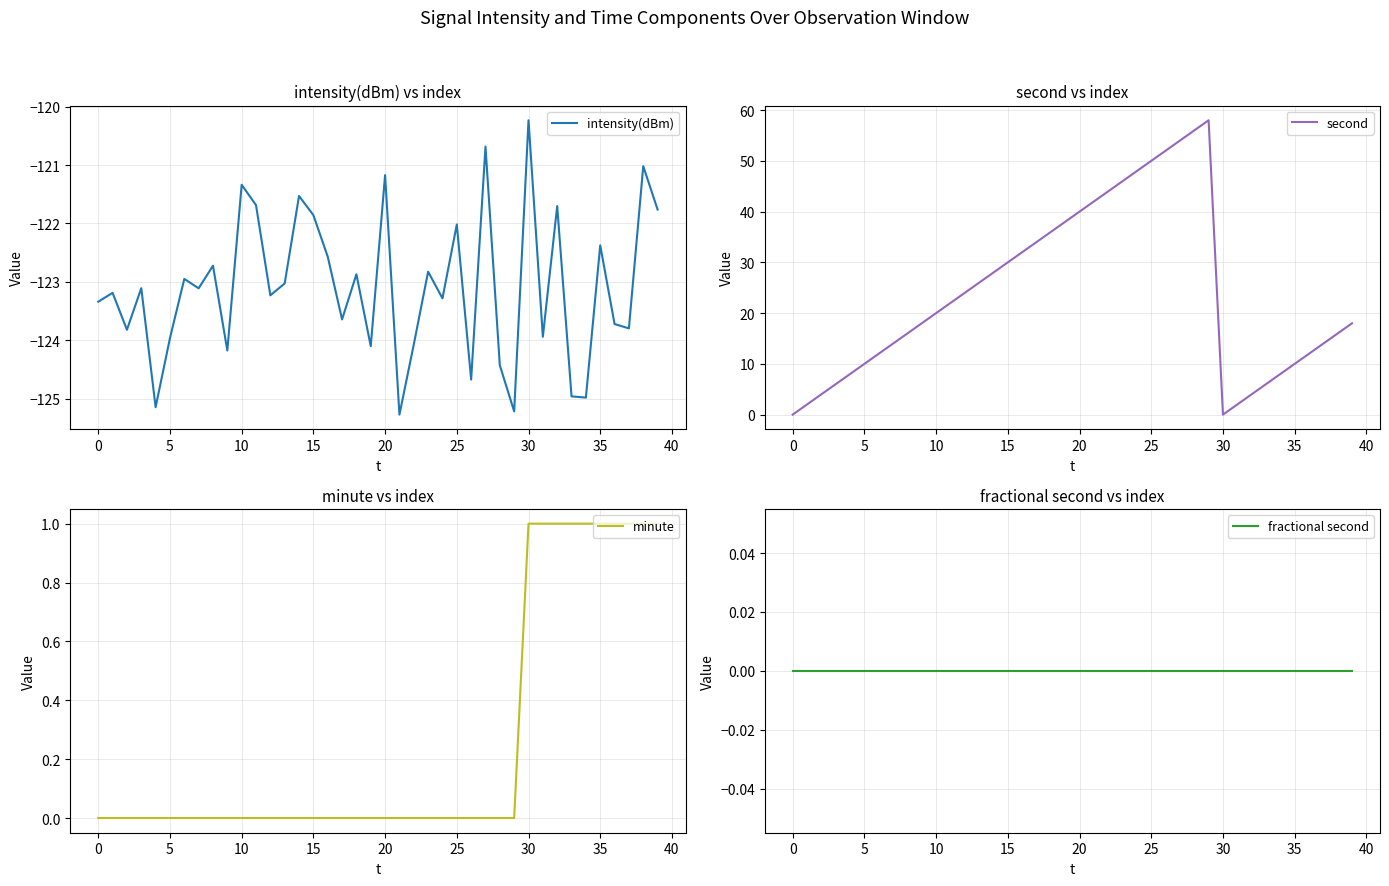

What is the label of the 21st point from the right?

19